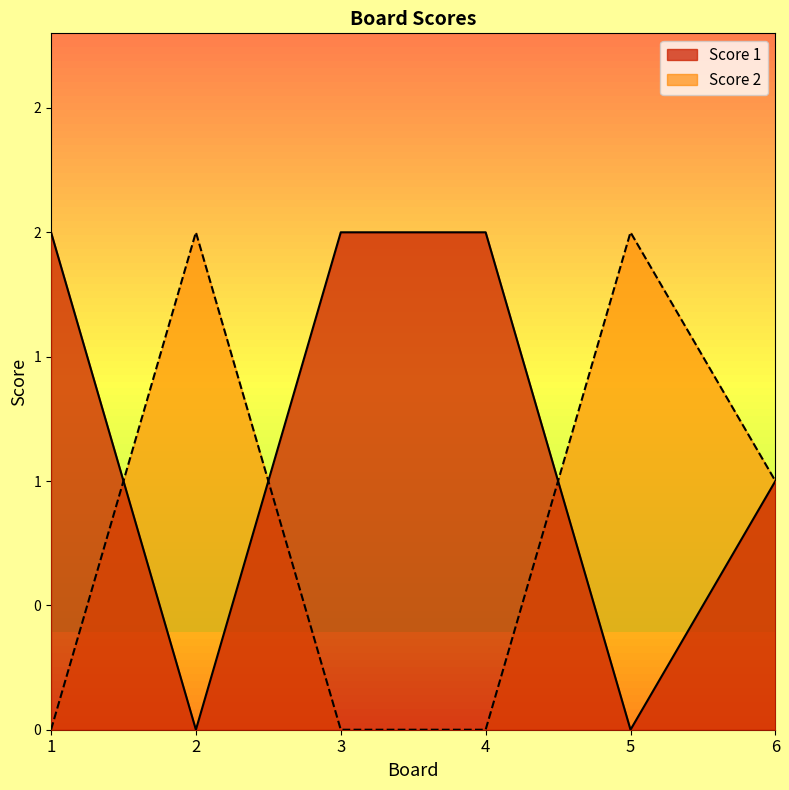

Does the chart display data point markers on the line(s)?

No